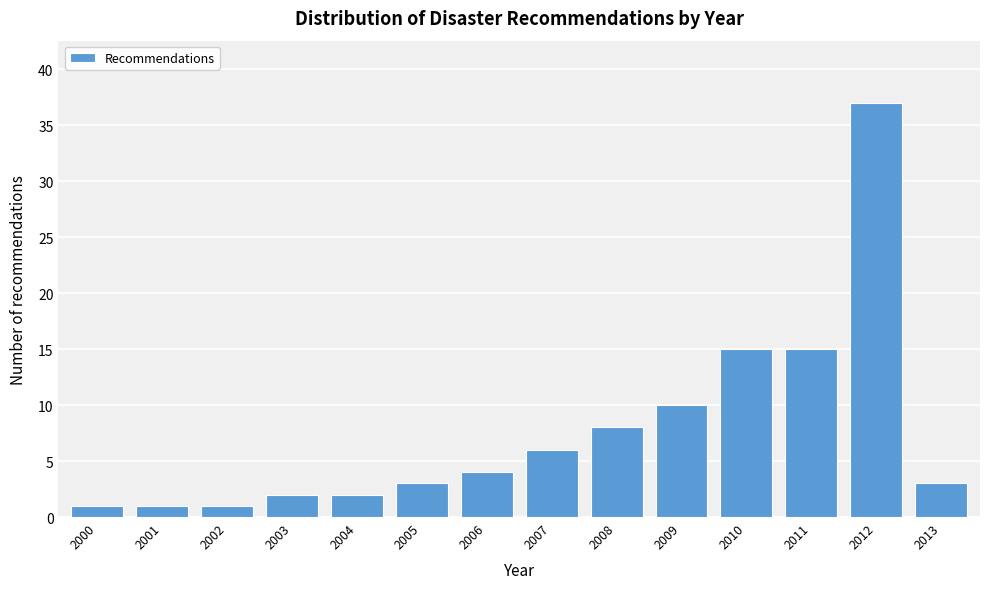

Reading left to right, transcribe all the data shown in this chart.

1	1	1	2	2	3	4	6	8	10	15	15	37	3